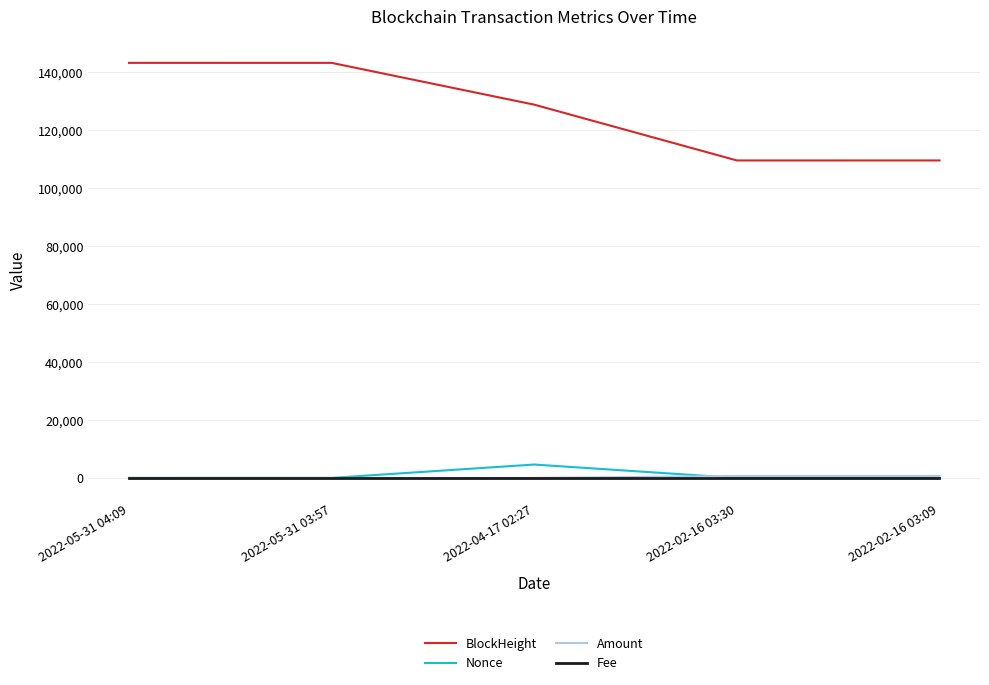

What is the greatest value displayed?

143177.0